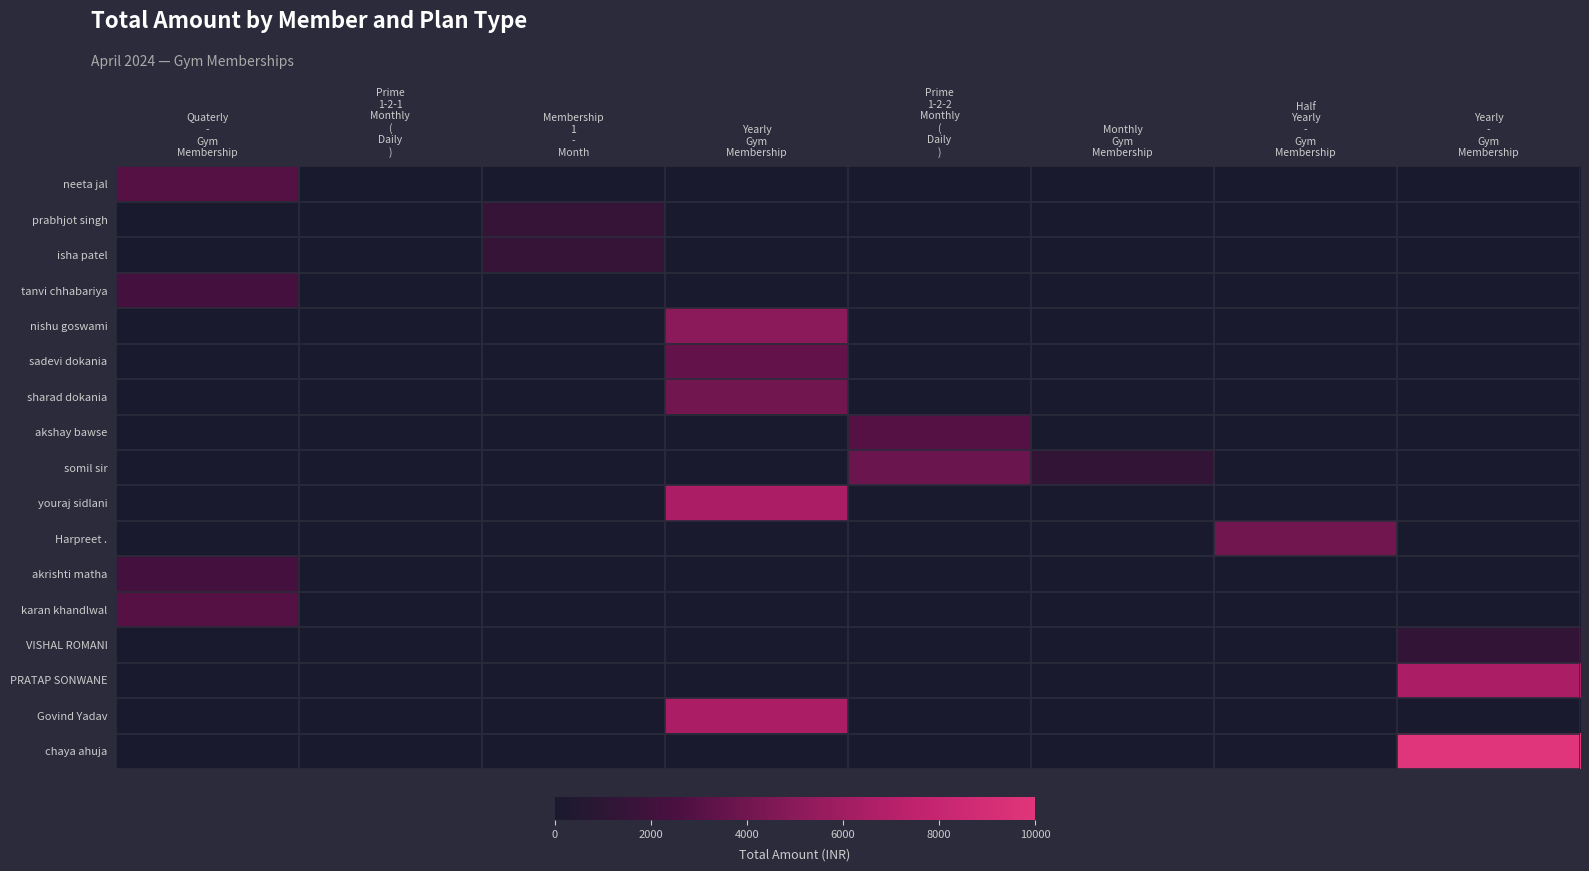

What is the maximum value shown in the chart?

10000